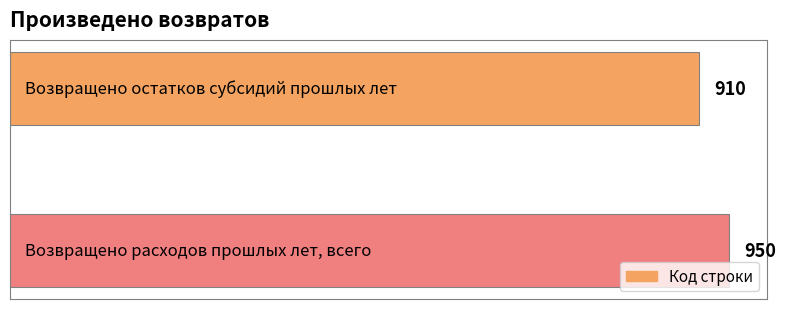

How many bars are there in total?

2